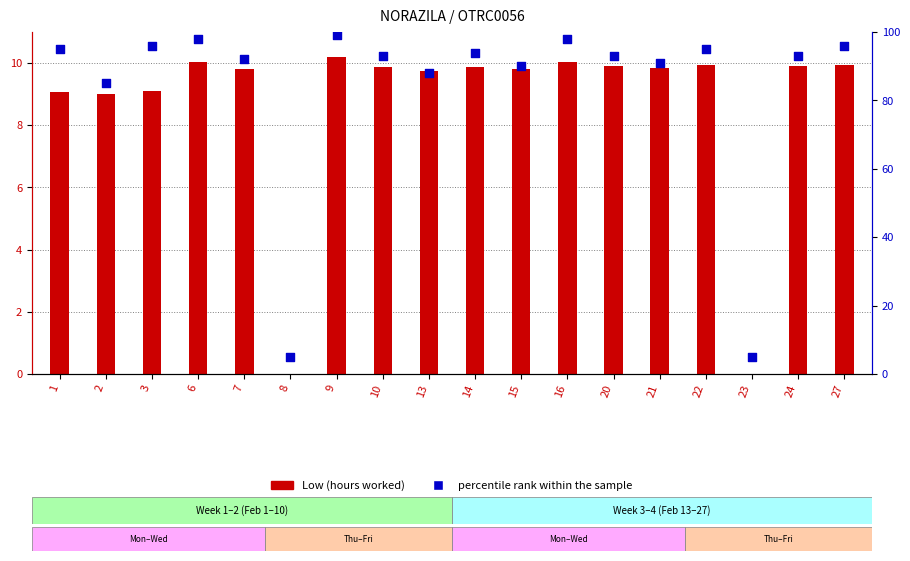

Is the value of percentile rank within the sample at 2 greater than the value of Low (hours worked) at 8?

Yes